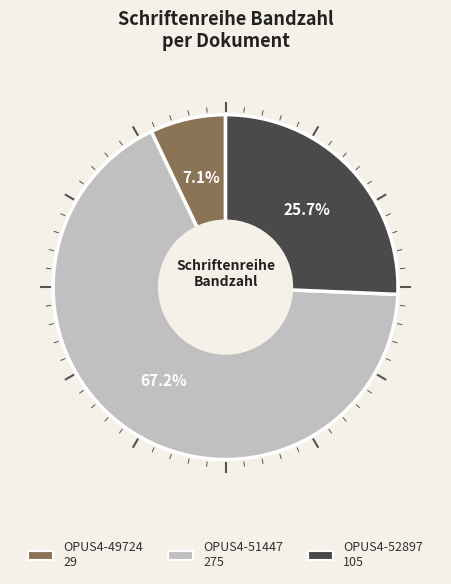

True or false: OPUS4-49724 accounts for 1% of the total.

False